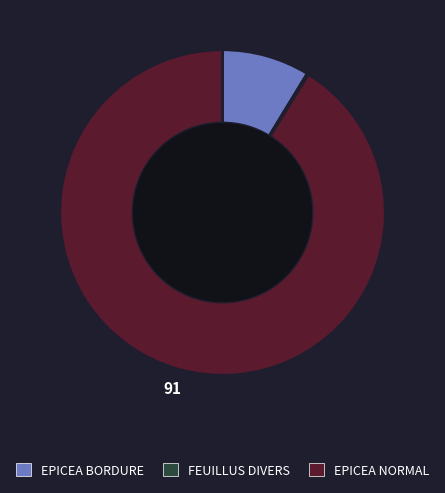

Is the sum of EPICEA NORMAL and EPICEA BORDURE greater than half?

Yes